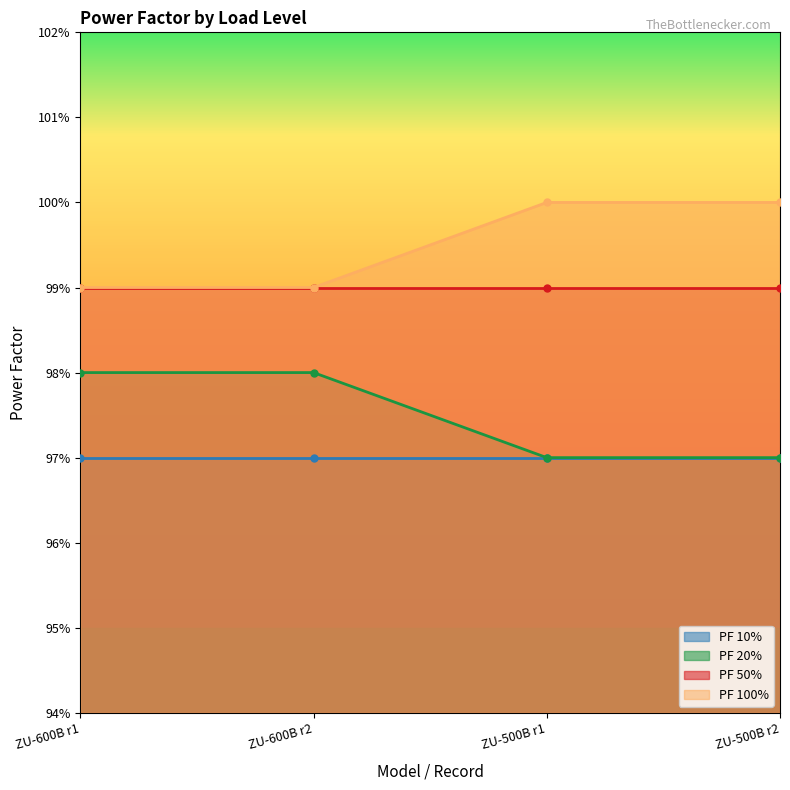

Which series has the largest range (max minus min)?

PF 20%